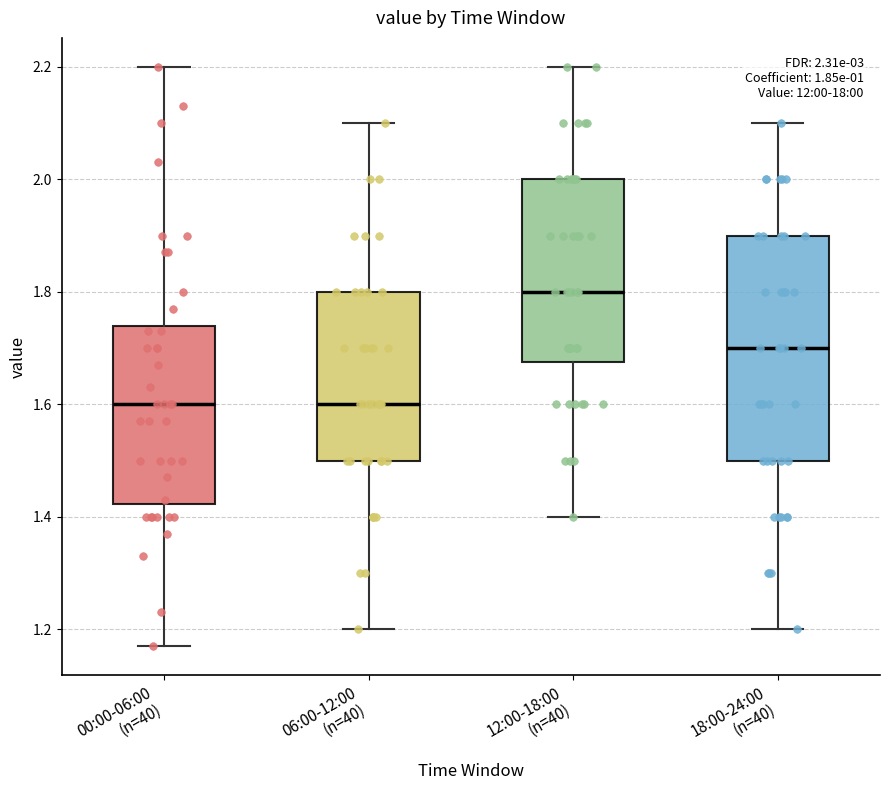

Comparing the boxes themselves (not the whiskers), which one is the tallest?

18:00-24:00 (n=40)